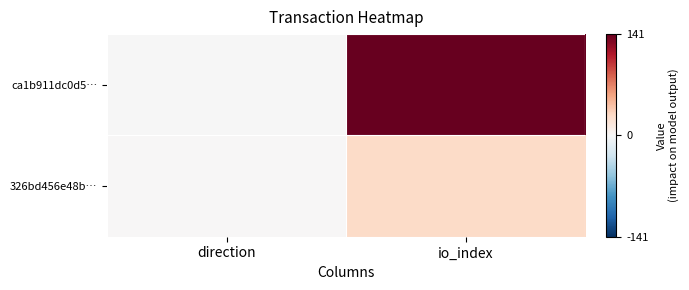

At which category is the sum across all series the highest?

io_index